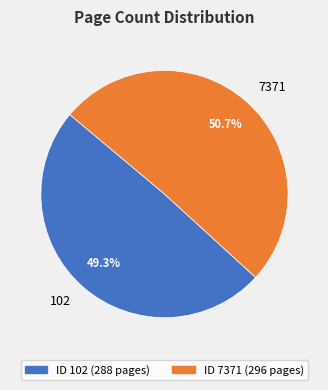

What is the smallest slice in the pie chart?

102